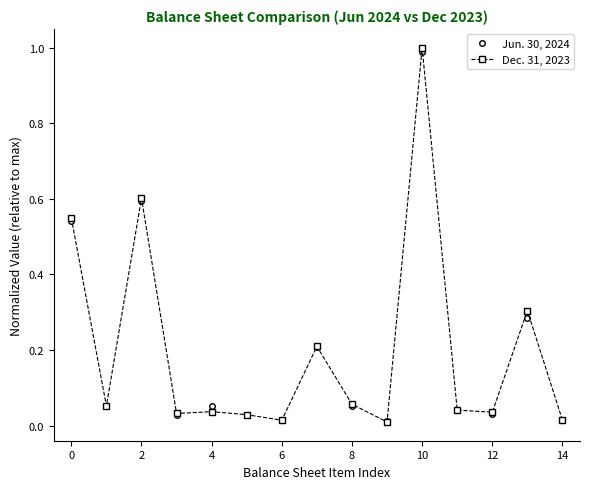

How many interior local peaks does the Jun. 30, 2024 series have?

5